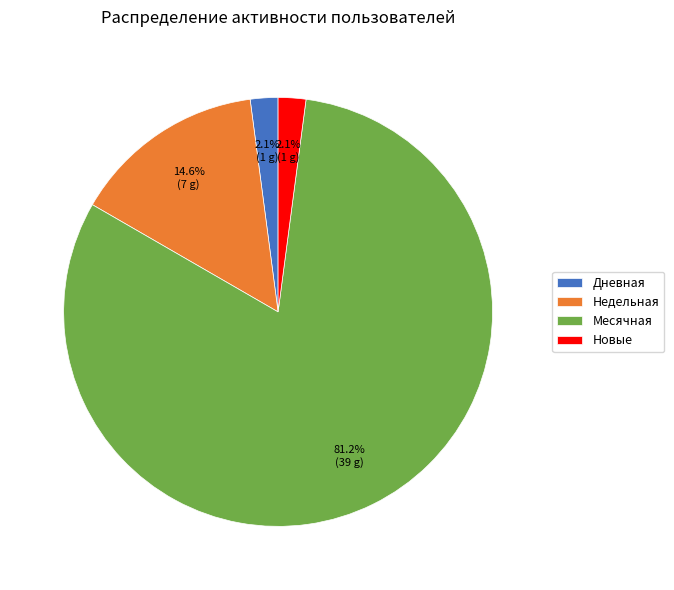

What is the ratio of the value at Дневная to the value at Новые?

1.0